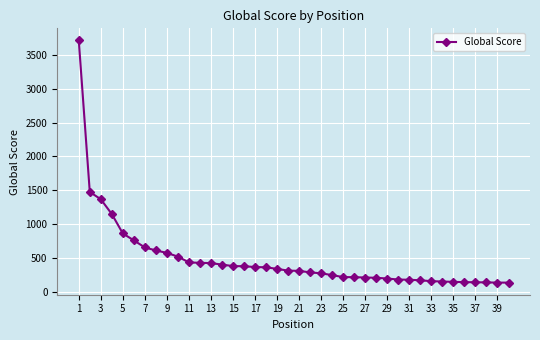

What is the greatest value displayed?

3707